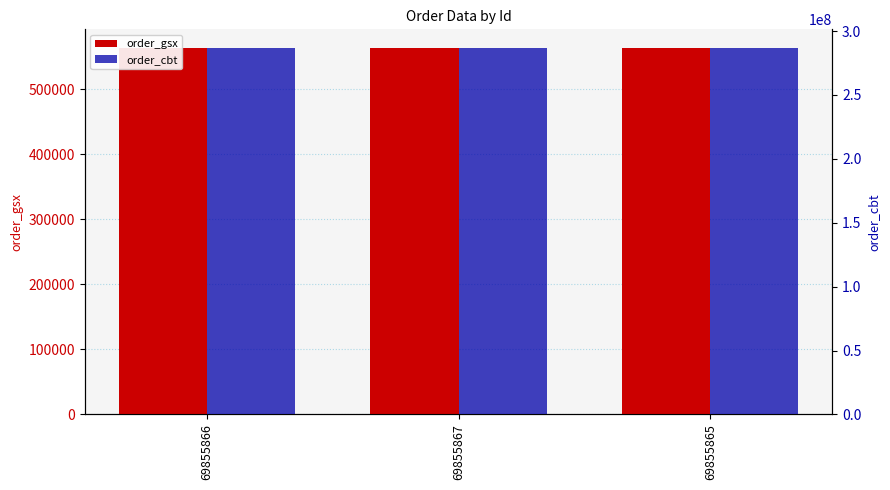

Does the chart contain stacked bars?

No